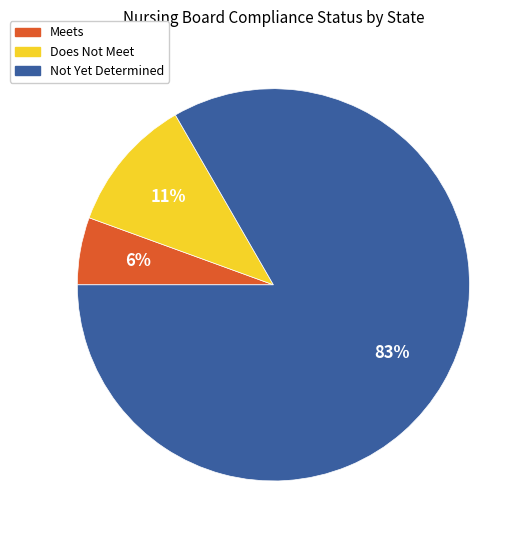

Does Does Not Meet represent more than half of the total?

No